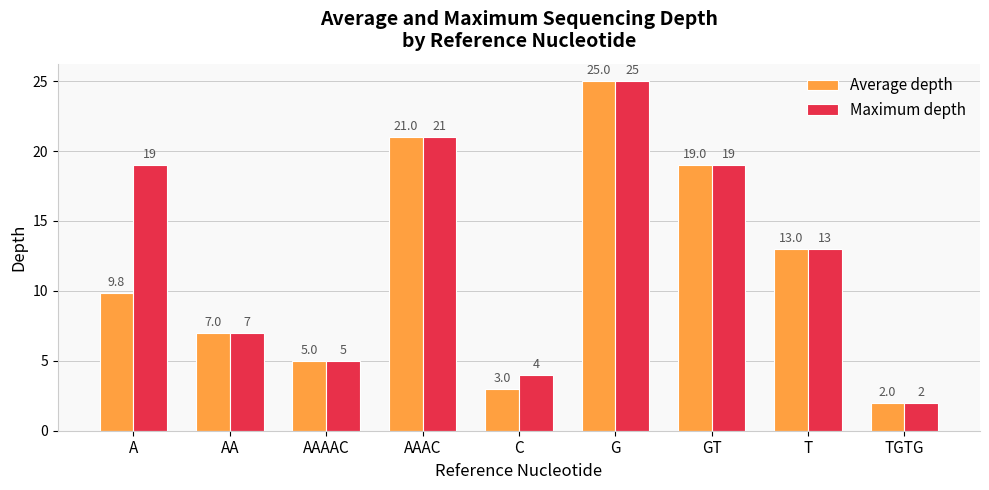

Reading right to left, extract all data points from this chart.

Average depth: 2.0	13.0	19.0	25.0	3.0	21.0	5.0	7.0	9.8
Maximum depth: 2.0	13.0	19.0	25.0	4.0	21.0	5.0	7.0	19.0